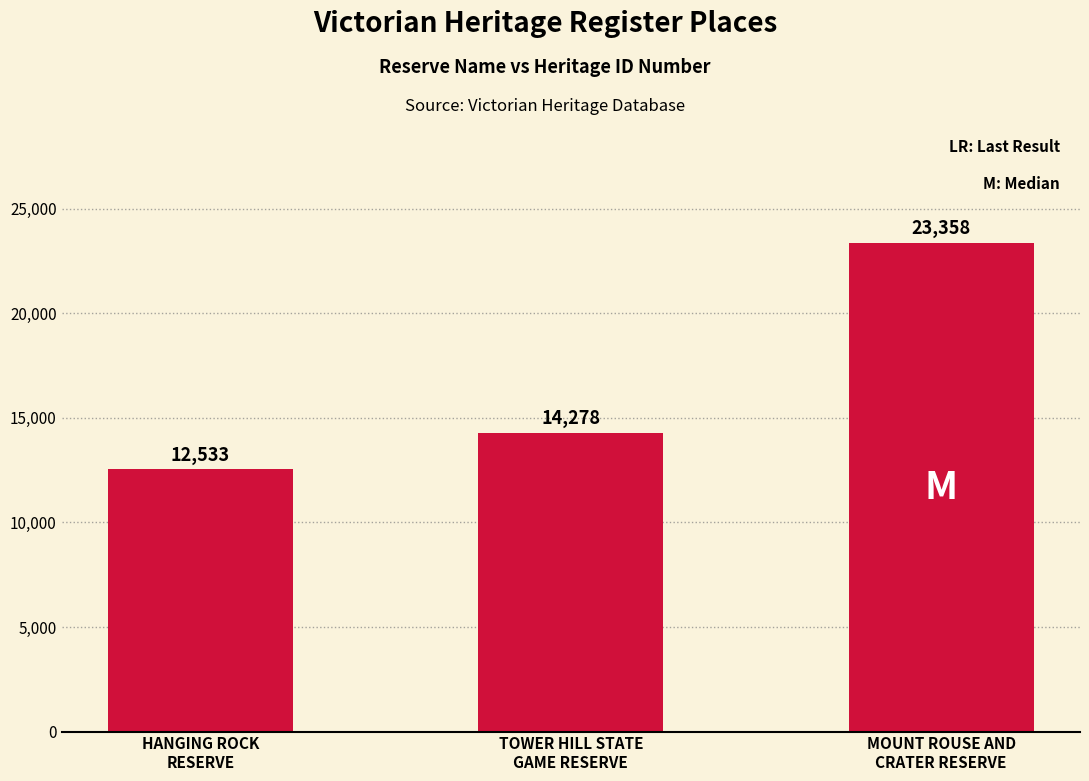

Does the chart contain stacked bars?

No